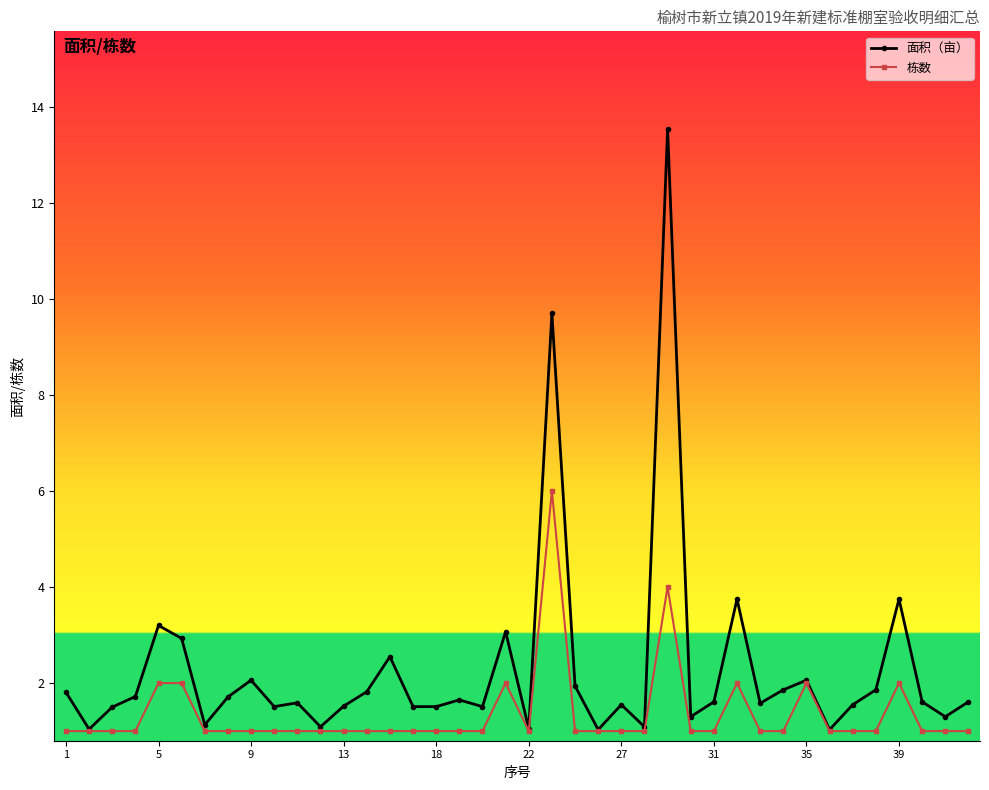

Rank the series by their average value, from lowest to highest.

栋数, 面积（亩）